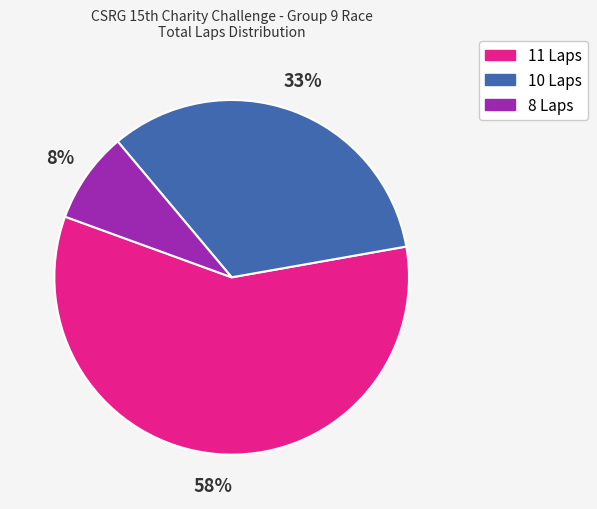

Does any single category account for the majority?

Yes